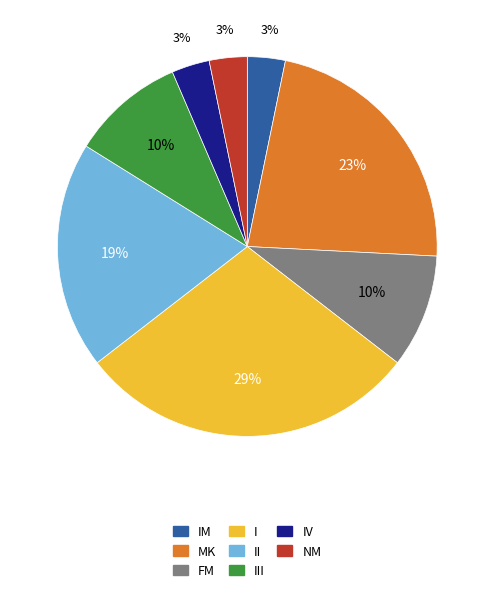

Count the number of slices in the pie.

8